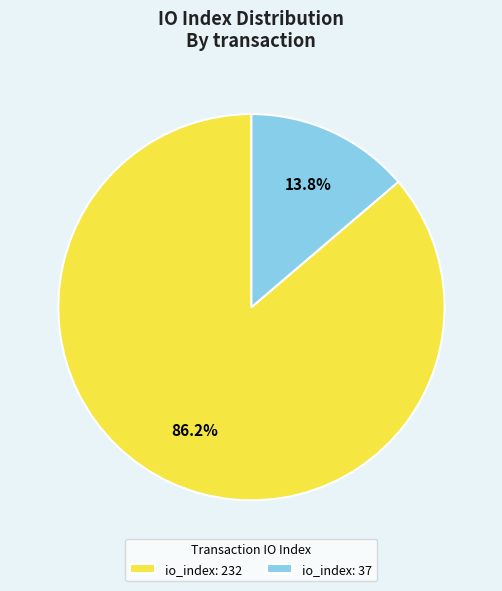

Between io_index: 232 and io_index: 37, which is larger?

io_index: 232